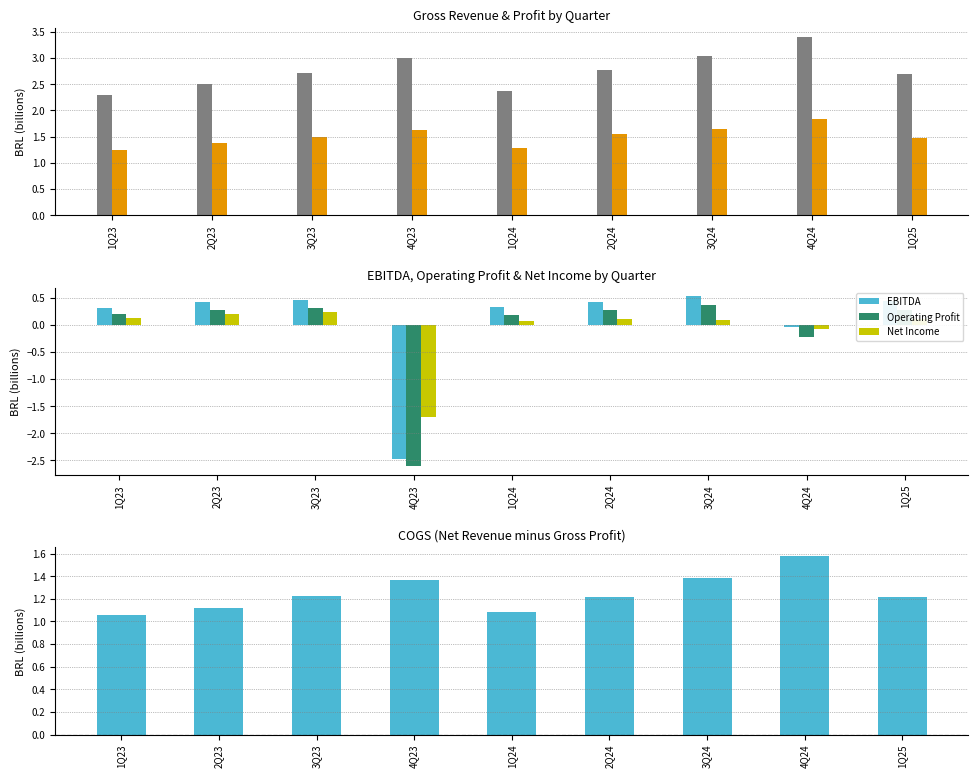

The Net Income series shows -2.5 at 4Q23. True or false?

False